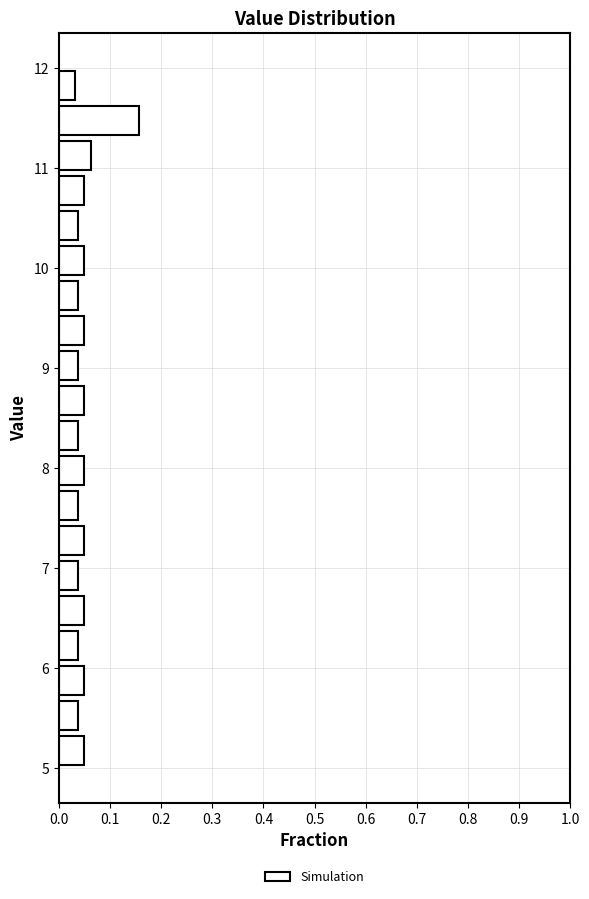

Read against the y-axis, roughly where is the centre of the longest bar?

11.5